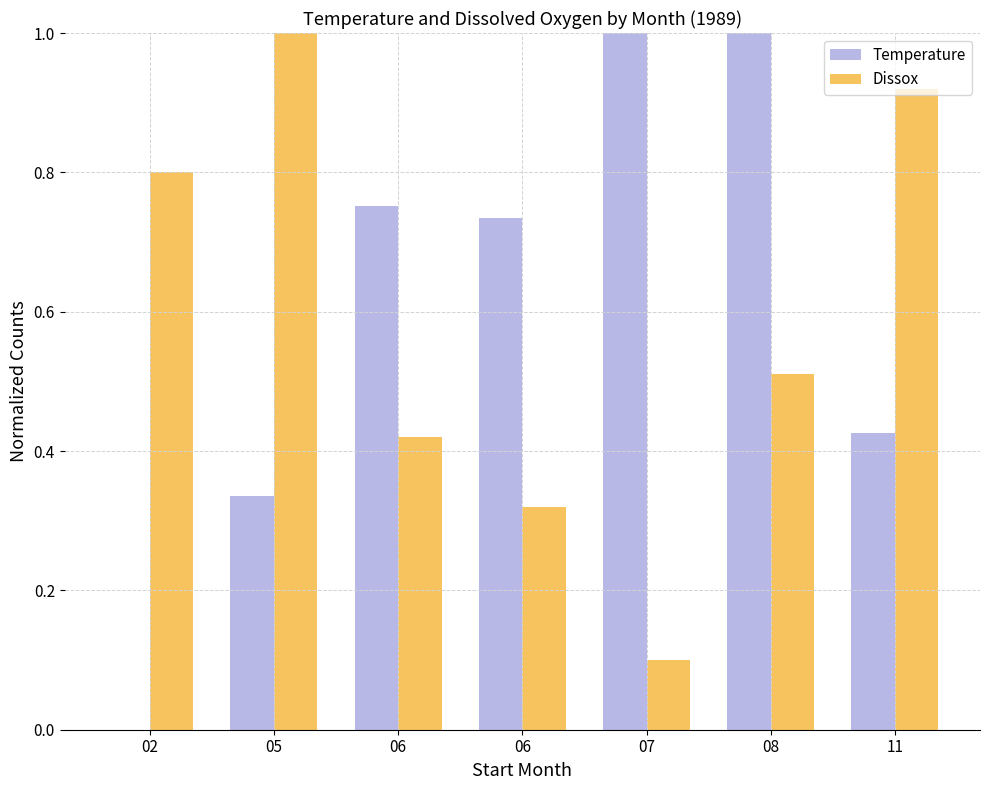

List the labels in order of Dissox value, smallest first.

07, 06, 06, 08, 02, 11, 05